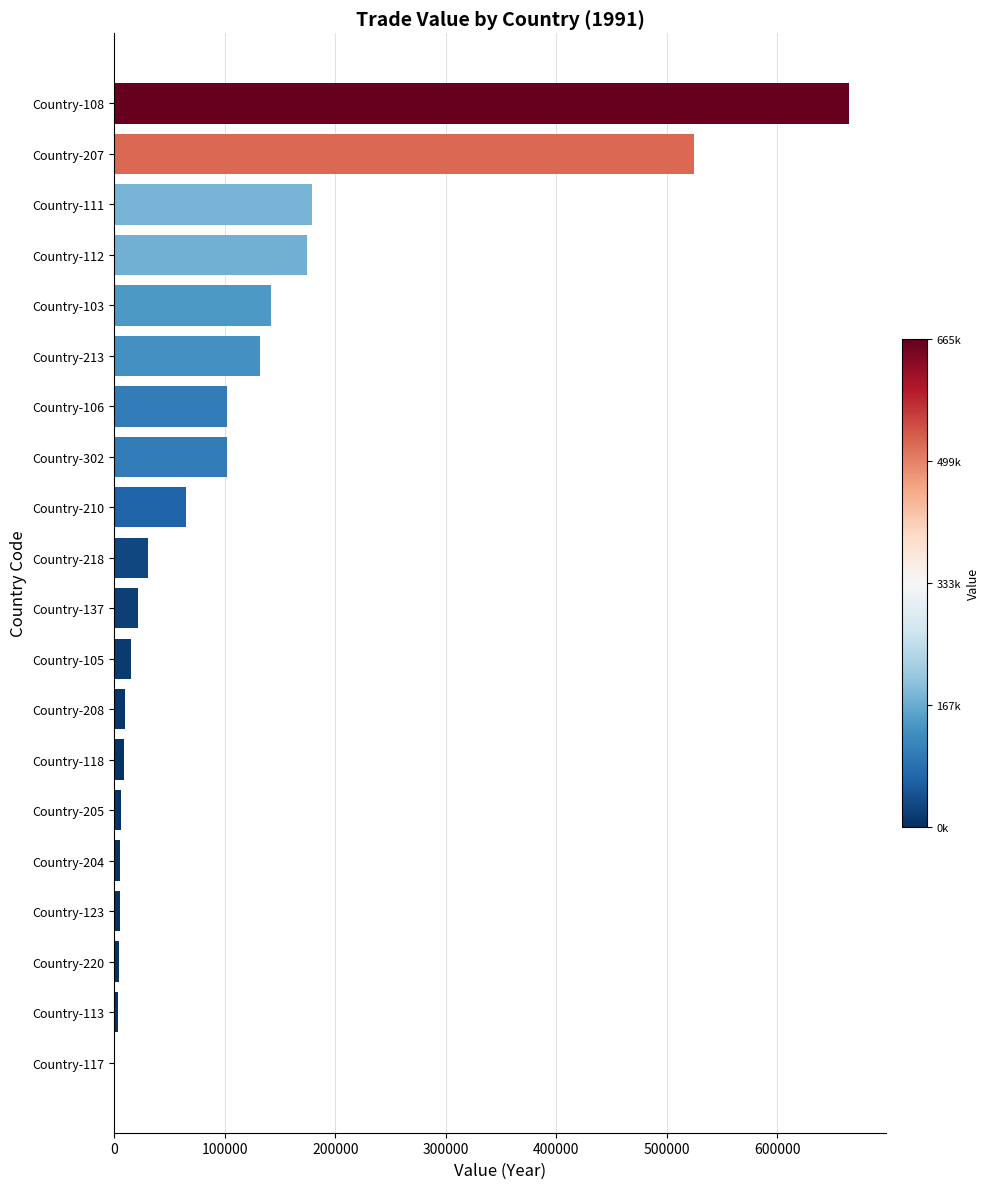

What is the maximum value shown in the chart?

665240